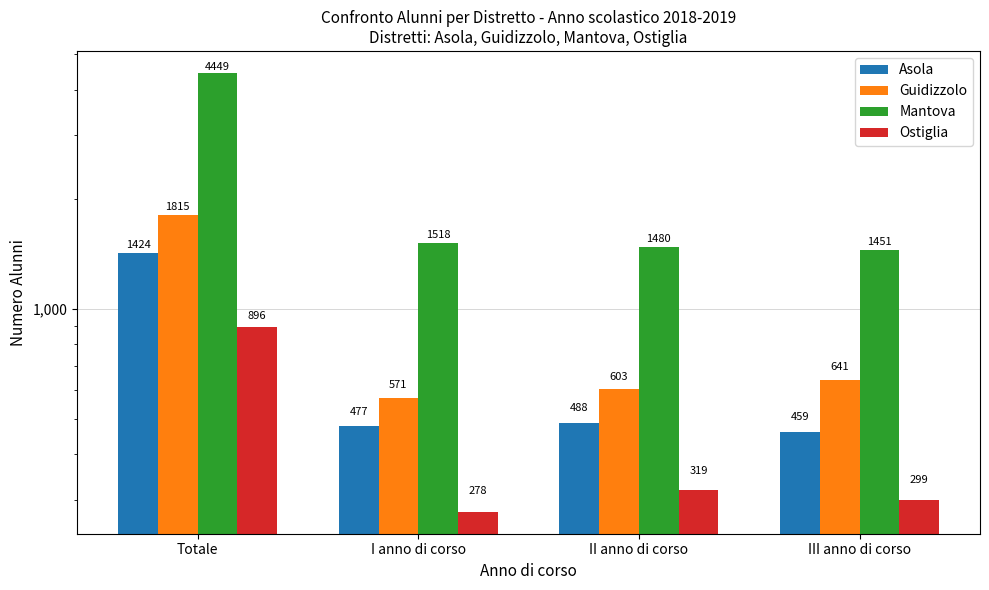

Which series has the widest spread of values?

Mantova